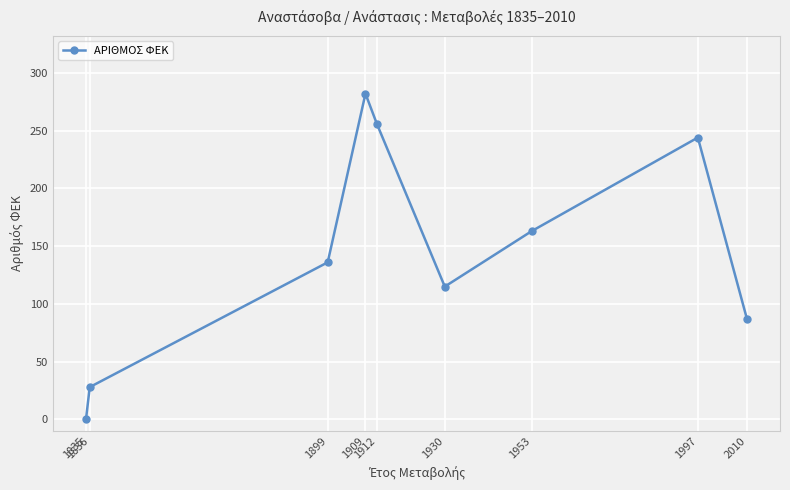

Reading left to right, transcribe all the data shown in this chart.

0	28	136	282	256	115	163	244	87